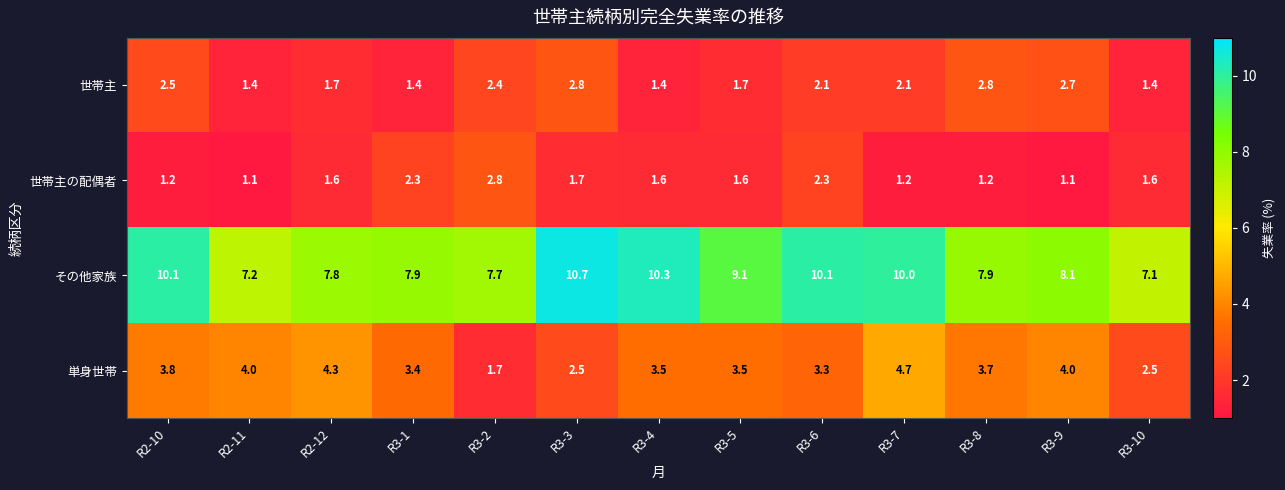

At how many categories does at least one series exceed 2?

13